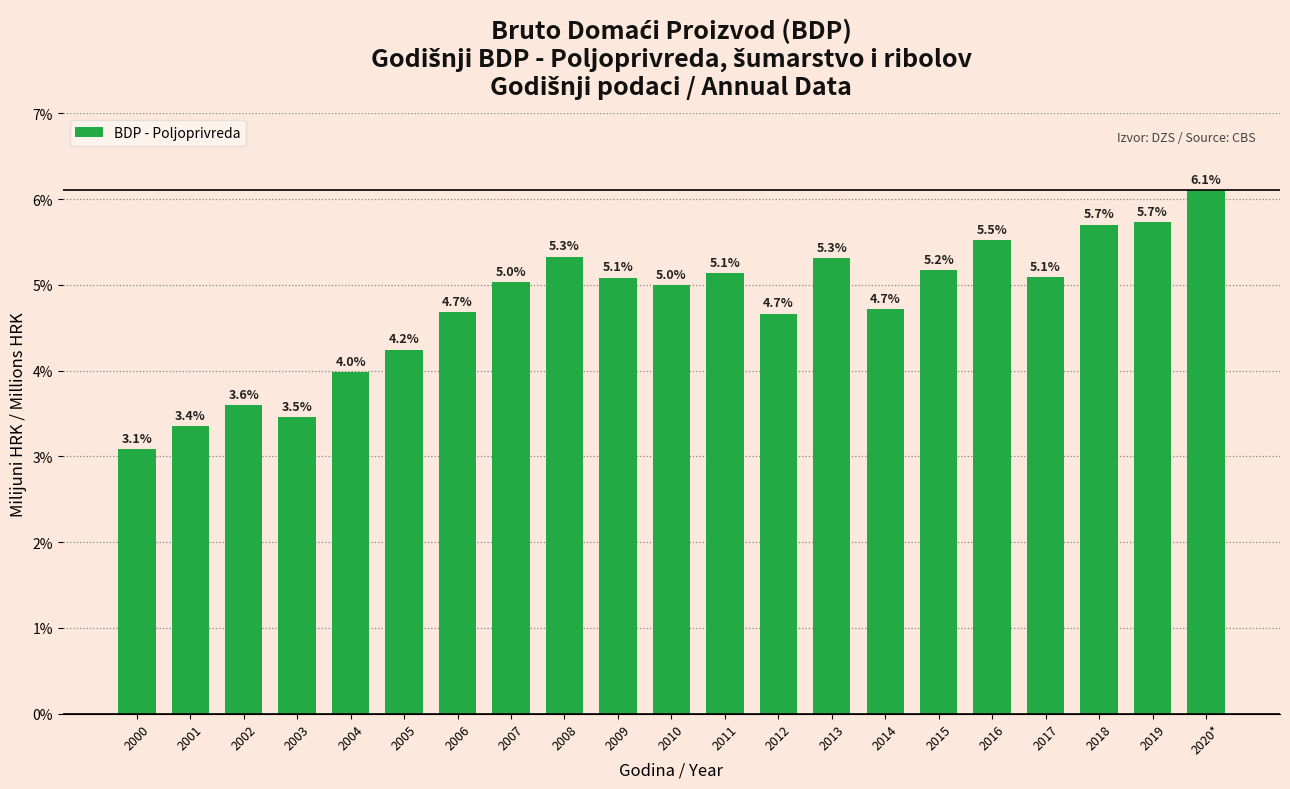

How many categories are shown in the chart?

21